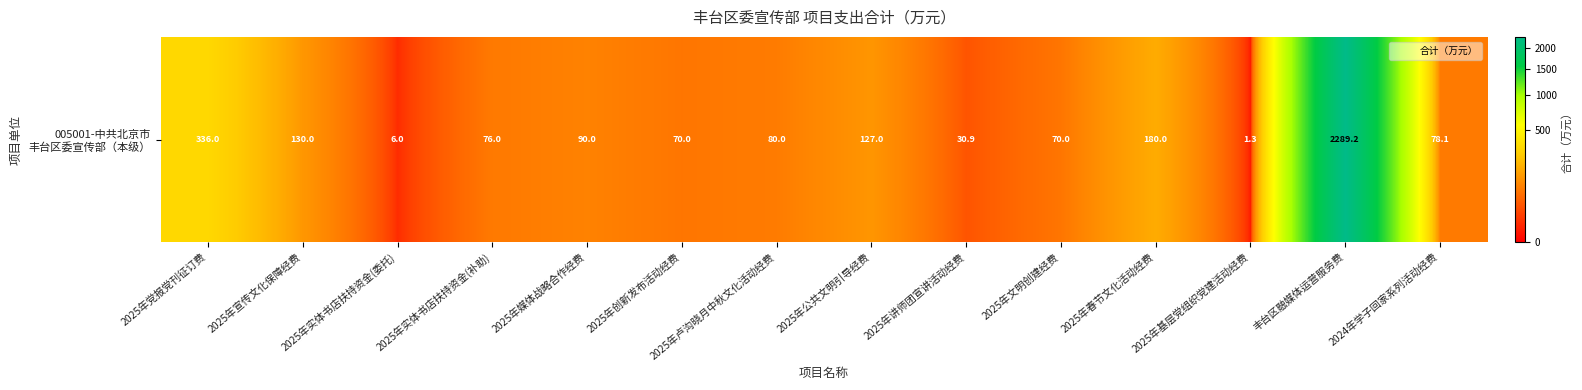

Reading left to right, extract all data points from this chart.

336.0	130.0	6.0	76.0	90.0	70.0	80.0	127.0	30.9	70.0	180.0	1.3	2289.2	78.1